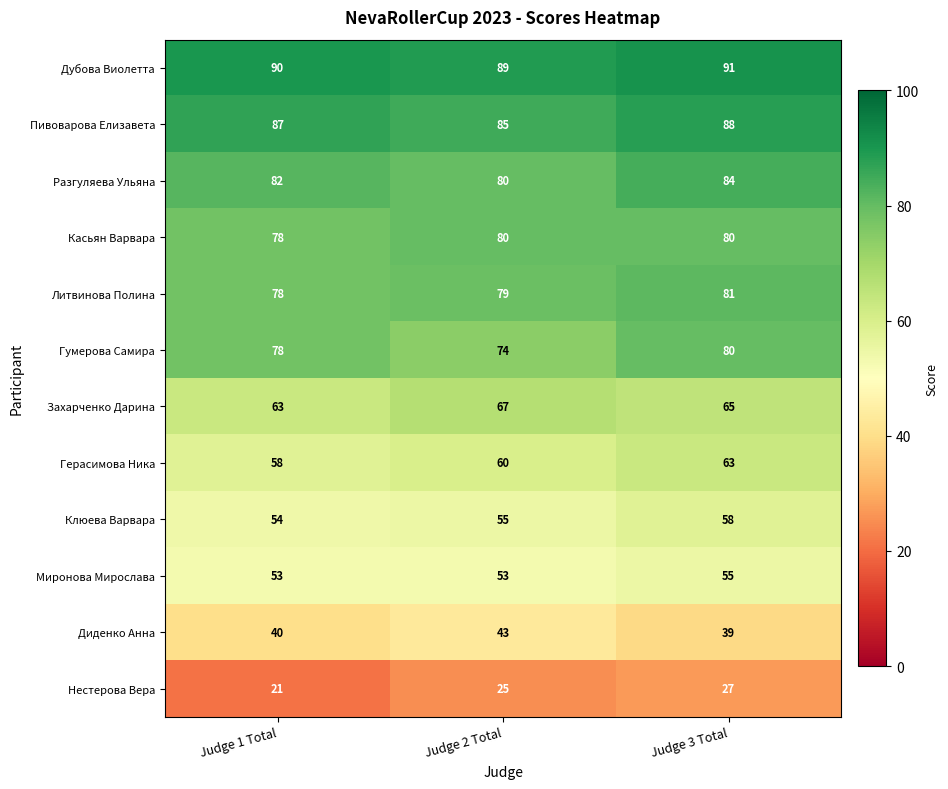

True or false: Нестерова Вера has a value of 14 at Judge 1 Total.

False